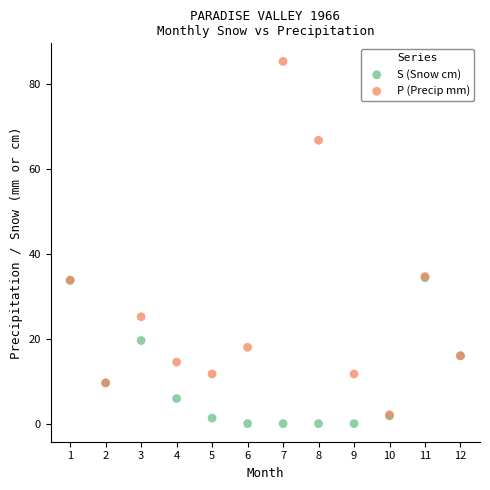

Which series has the widest spread of Y values?

P (Precip mm)